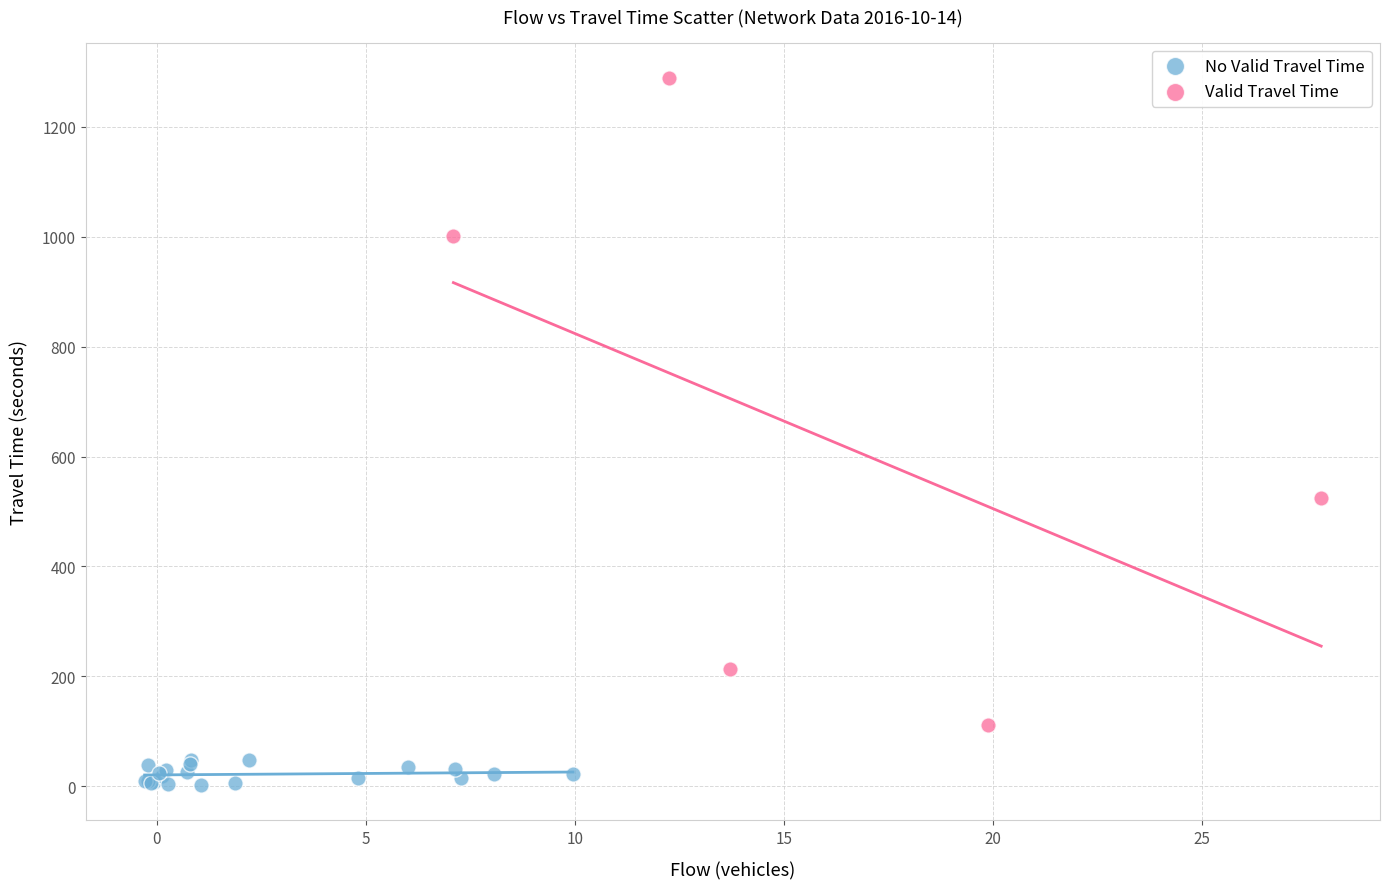

Which series has the largest Y range (max minus min)?

Valid Travel Time